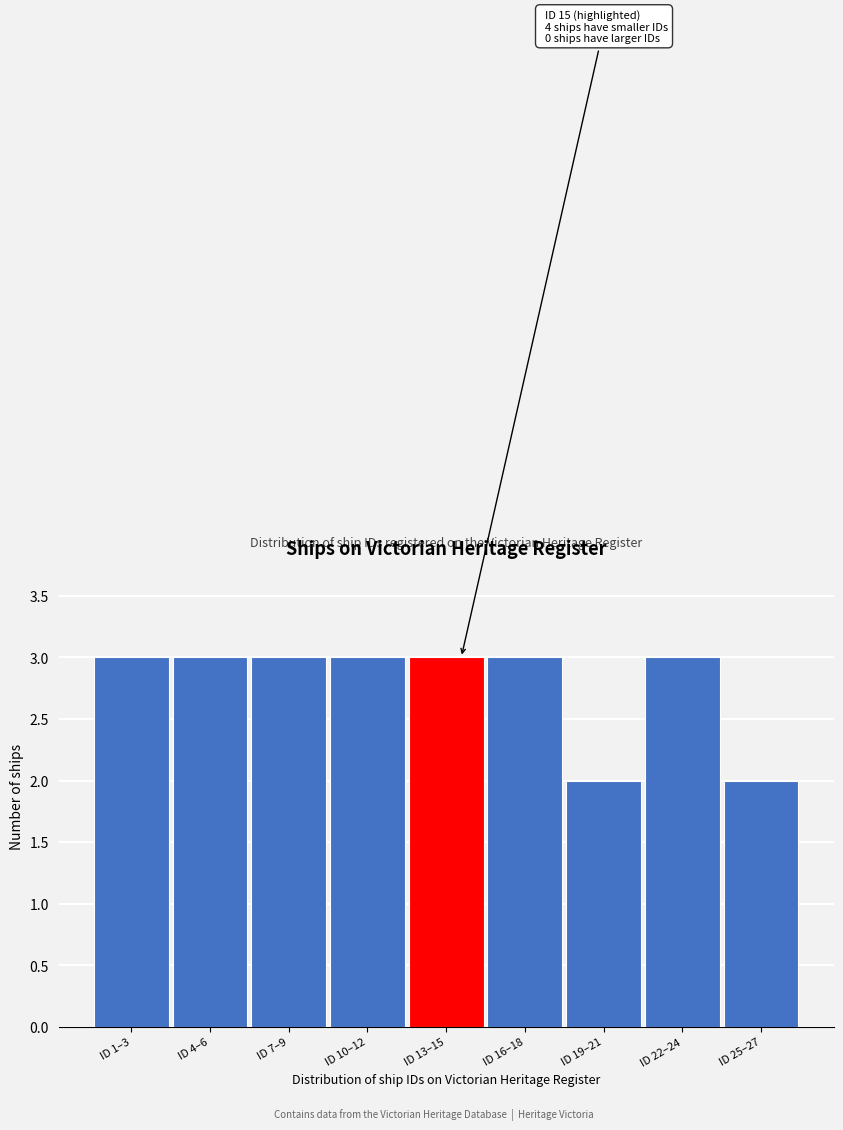

Reading right to left, extract all data points from this chart.

ID 25–27=2	ID 22–24=3	ID 19–21=2	ID 16–18=3	ID 13–15=3	ID 10–12=3	ID 7–9=3	ID 4–6=3	ID 1–3=3